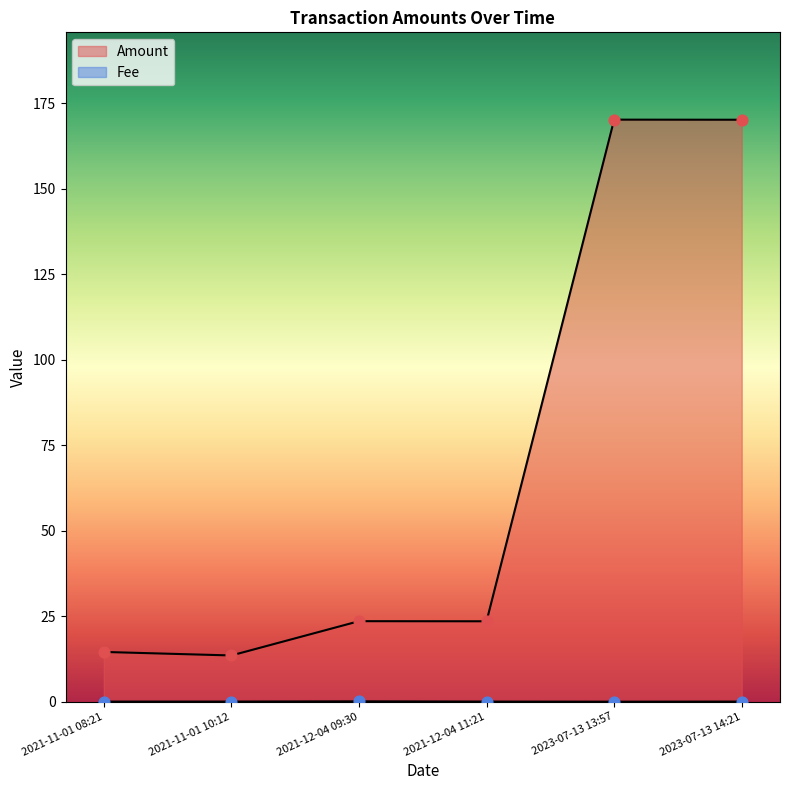

Which series has the largest Y range (max minus min)?

Amount